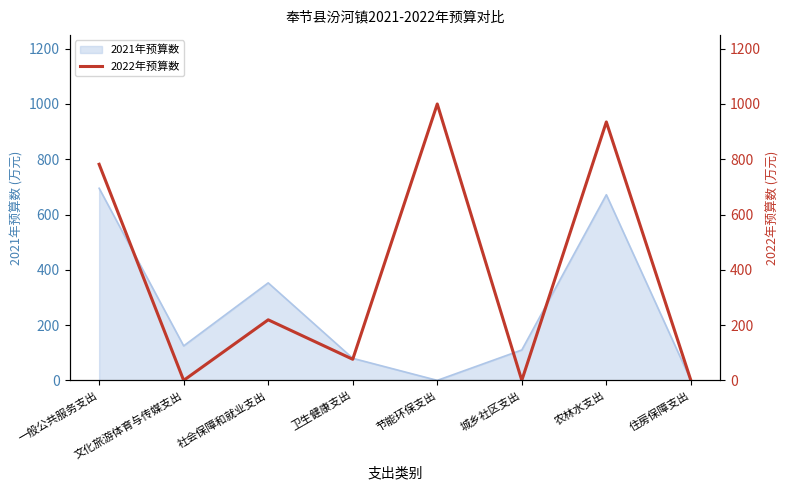

How many points are lower than both their immediate neighbors (excluding endpoints)?

3